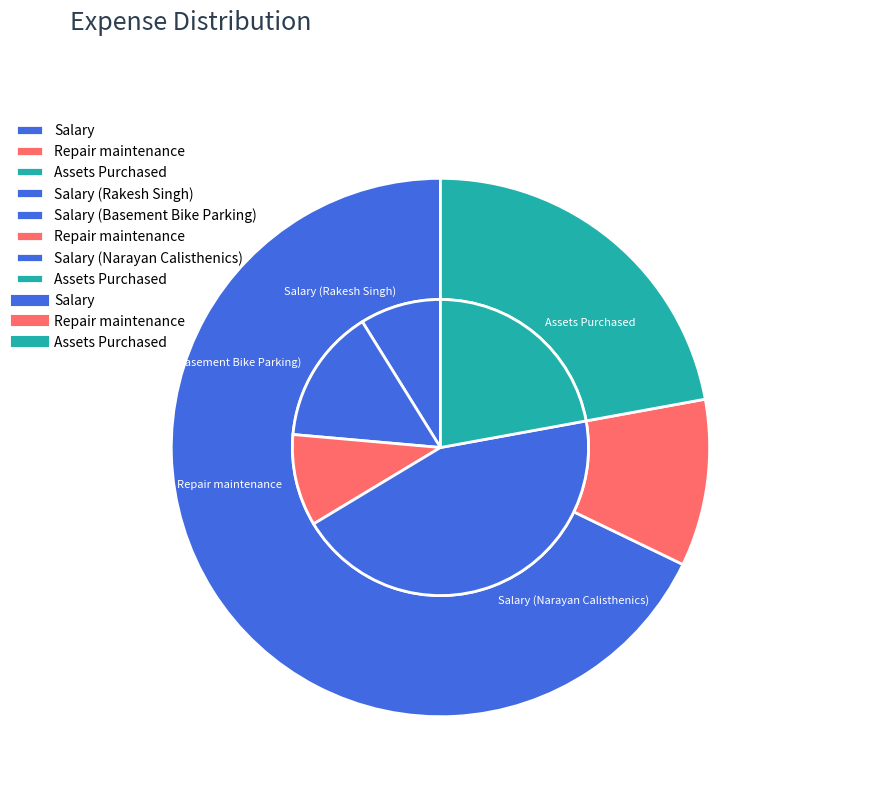

Is it true that Assets Purchased is 11% of the pie?

False